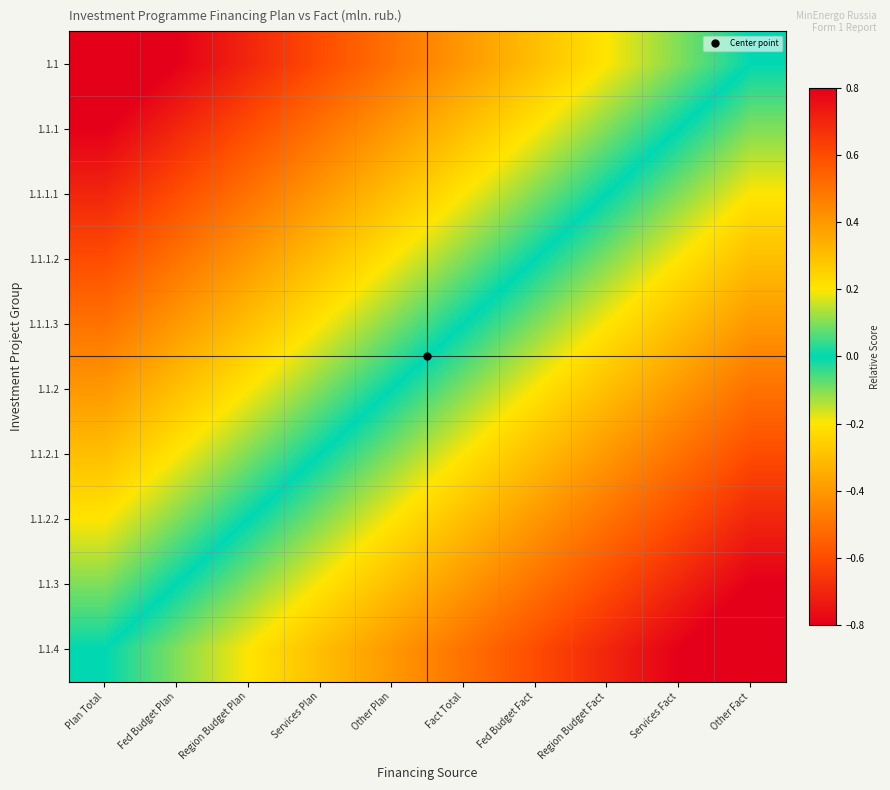

Reading left to right, what are all the values shown in this chart?

1.1: Plan Total=0.9	Fed Budget Plan=0.8	Region Budget Plan=0.7	Services Plan=0.6	Other Plan=0.5	Fact Total=0.4	Fed Budget Fact=0.3	Region Budget Fact=0.2	Services Fact=0.1	Other Fact=0.0
1.1.1: Plan Total=0.8	Fed Budget Plan=0.7	Region Budget Plan=0.6	Services Plan=0.5	Other Plan=0.4	Fact Total=0.3	Fed Budget Fact=0.2	Region Budget Fact=0.1	Services Fact=0.0	Other Fact=-0.1
1.1.1.1: Plan Total=0.7	Fed Budget Plan=0.6	Region Budget Plan=0.5	Services Plan=0.4	Other Plan=0.3	Fact Total=0.2	Fed Budget Fact=0.1	Region Budget Fact=0.0	Services Fact=-0.1	Other Fact=-0.2
1.1.1.2: Plan Total=0.6	Fed Budget Plan=0.5	Region Budget Plan=0.4	Services Plan=0.3	Other Plan=0.2	Fact Total=0.1	Fed Budget Fact=0.0	Region Budget Fact=-0.1	Services Fact=-0.2	Other Fact=-0.3
1.1.1.3: Plan Total=0.5	Fed Budget Plan=0.4	Region Budget Plan=0.3	Services Plan=0.2	Other Plan=0.1	Fact Total=0.0	Fed Budget Fact=-0.1	Region Budget Fact=-0.2	Services Fact=-0.3	Other Fact=-0.4
1.1.2: Plan Total=0.4	Fed Budget Plan=0.3	Region Budget Plan=0.2	Services Plan=0.1	Other Plan=-0.0	Fact Total=-0.1	Fed Budget Fact=-0.2	Region Budget Fact=-0.3	Services Fact=-0.4	Other Fact=-0.5
1.1.2.1: Plan Total=0.3	Fed Budget Plan=0.2	Region Budget Plan=0.1	Services Plan=0.0	Other Plan=-0.1	Fact Total=-0.2	Fed Budget Fact=-0.3	Region Budget Fact=-0.4	Services Fact=-0.5	Other Fact=-0.6
1.1.2.2: Plan Total=0.2	Fed Budget Plan=0.1	Region Budget Plan=0.0	Services Plan=-0.1	Other Plan=-0.2	Fact Total=-0.3	Fed Budget Fact=-0.4	Region Budget Fact=-0.5	Services Fact=-0.6	Other Fact=-0.7
1.1.3: Plan Total=0.1	Fed Budget Plan=0.0	Region Budget Plan=-0.1	Services Plan=-0.2	Other Plan=-0.3	Fact Total=-0.4	Fed Budget Fact=-0.5	Region Budget Fact=-0.6	Services Fact=-0.7	Other Fact=-0.8
1.1.4: Plan Total=0.0	Fed Budget Plan=-0.1	Region Budget Plan=-0.2	Services Plan=-0.3	Other Plan=-0.4	Fact Total=-0.5	Fed Budget Fact=-0.6	Region Budget Fact=-0.7	Services Fact=-0.8	Other Fact=-0.9